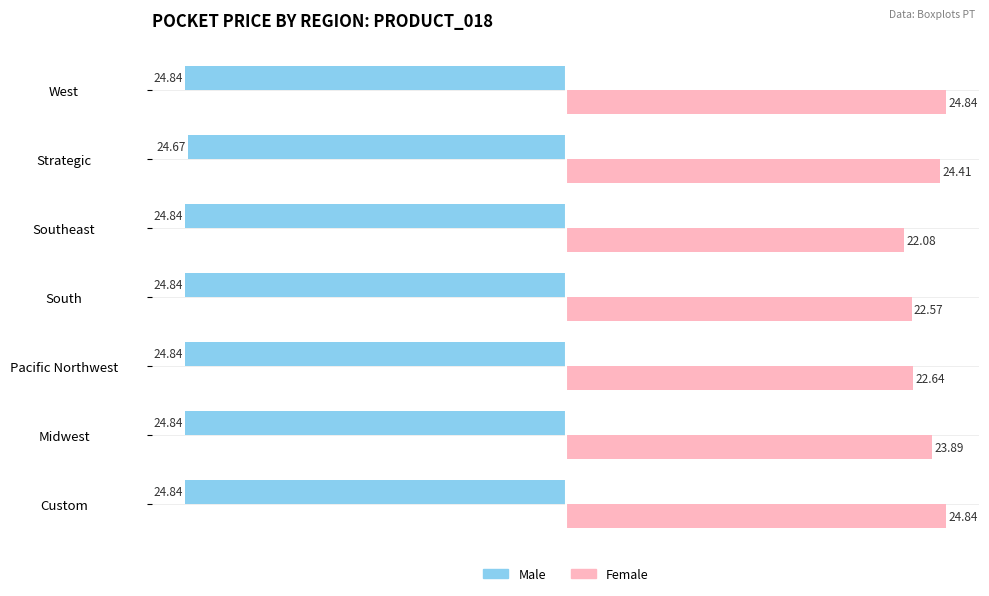

What is the difference between the highest and lowest values at Pacific Northwest?

47.5